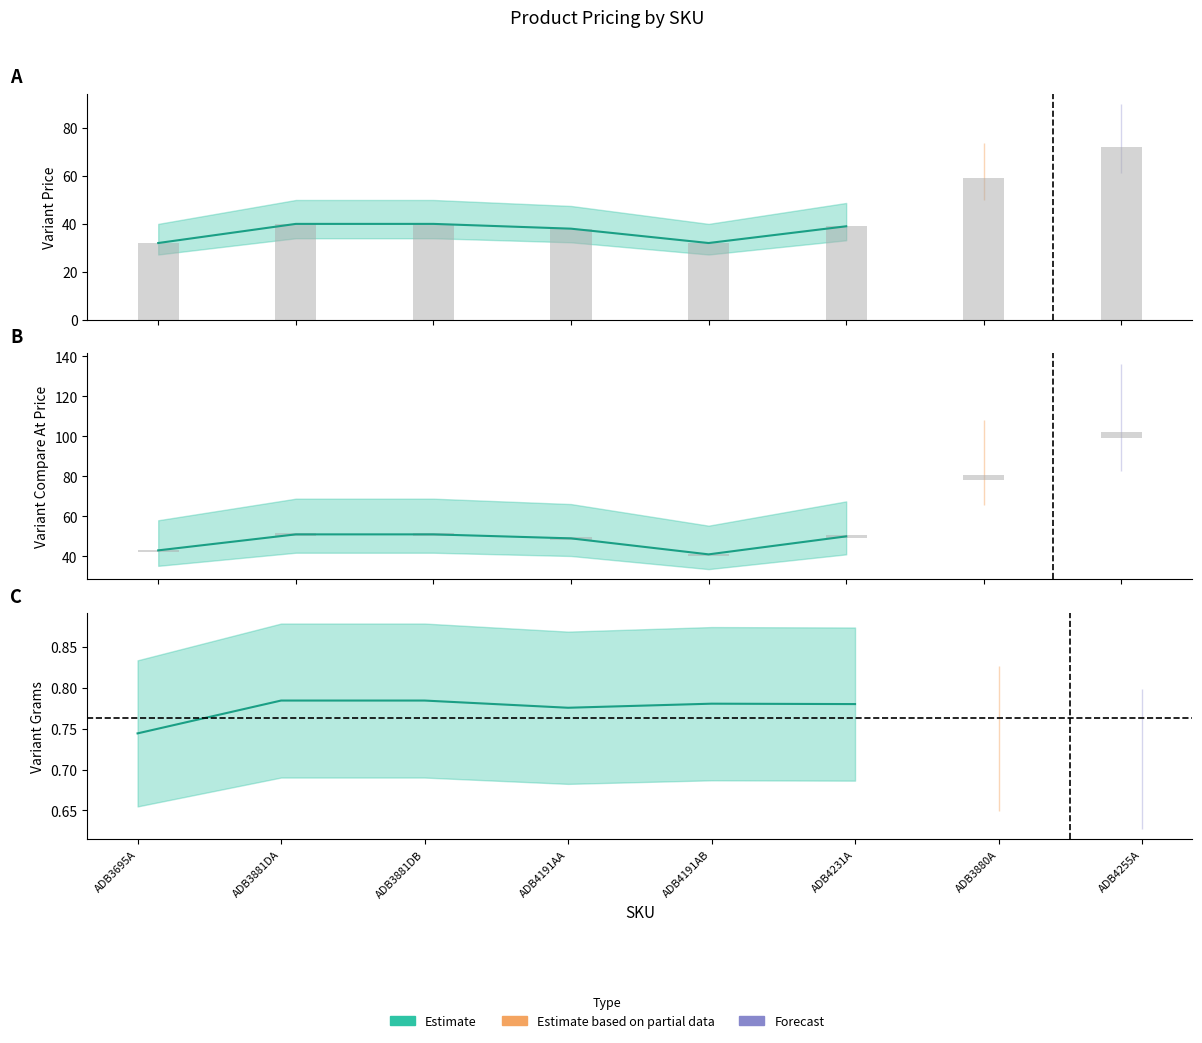

What is the label of the 4th bar from the left?

ADB4191AA